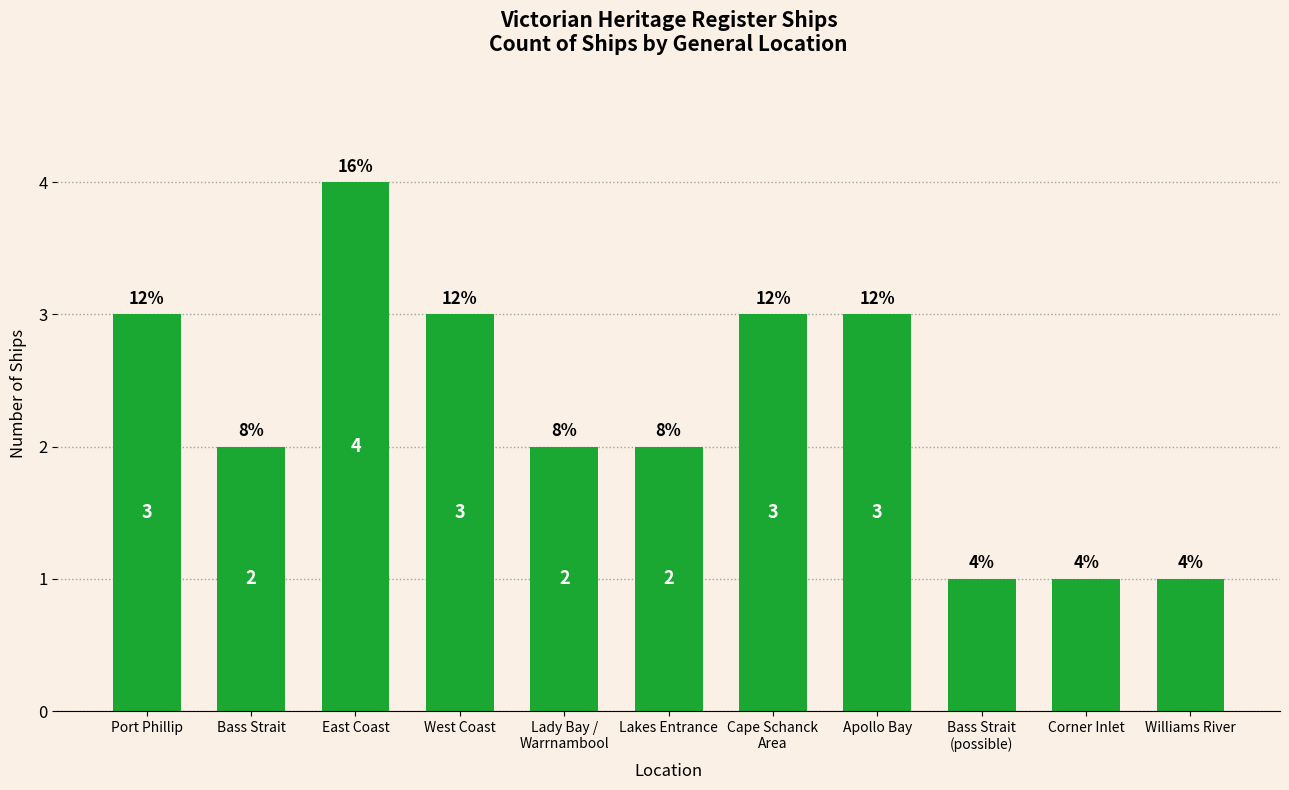

Are the bars horizontal?

No